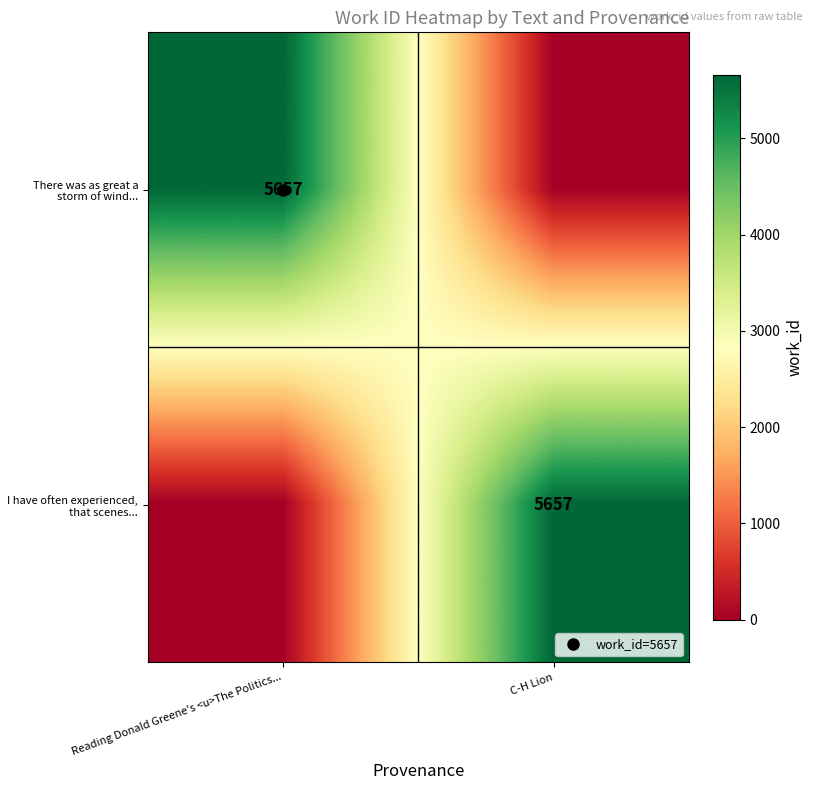

What is the total value across all series at C-H Lion?

5657